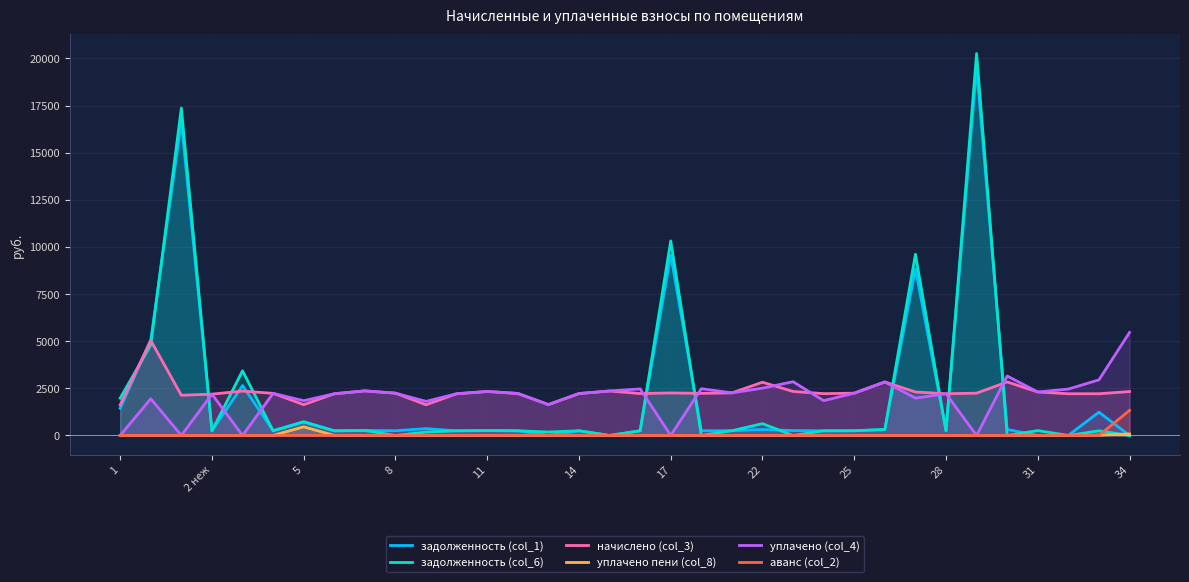

At which label does уплачено пени (col_8) reach its peak?

5